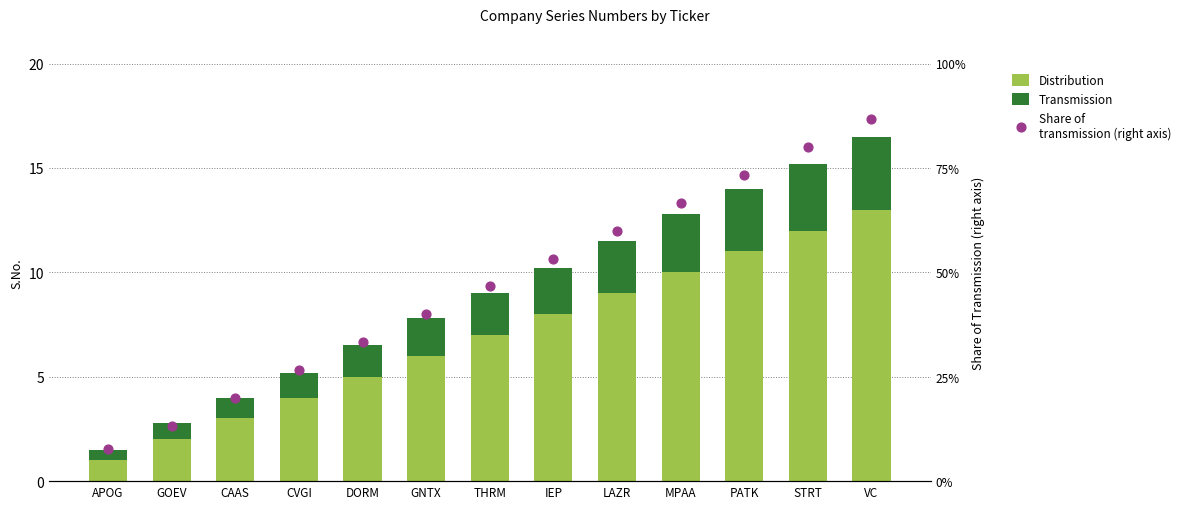

What are all the series names shown in the legend?

Distribution, Transmission, Share of
transmission (right axis)